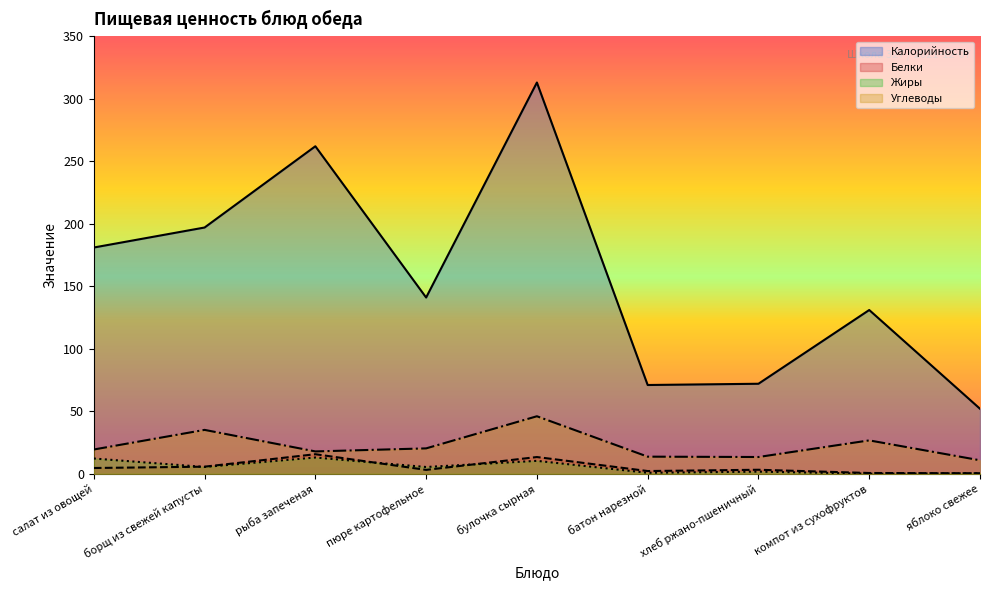

What is the label of the 1st point from the left?

салат из овощей